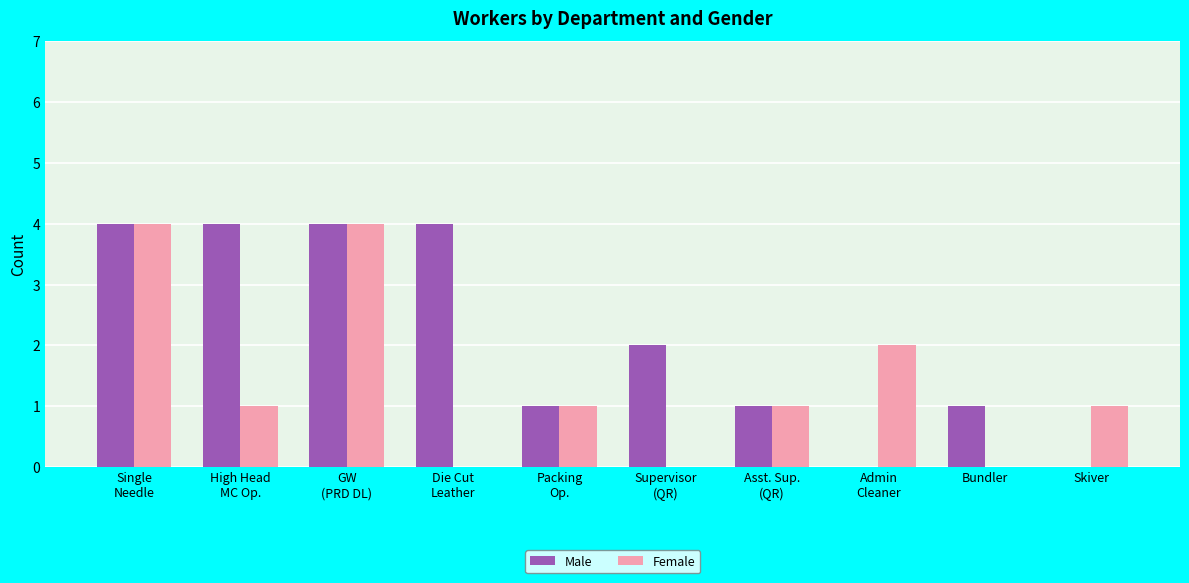

What is the sum of all Male values?

21